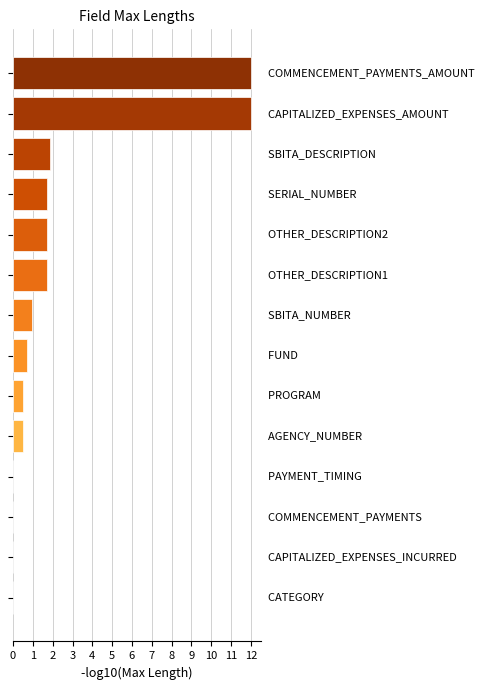

What is the greatest value displayed?

12.0